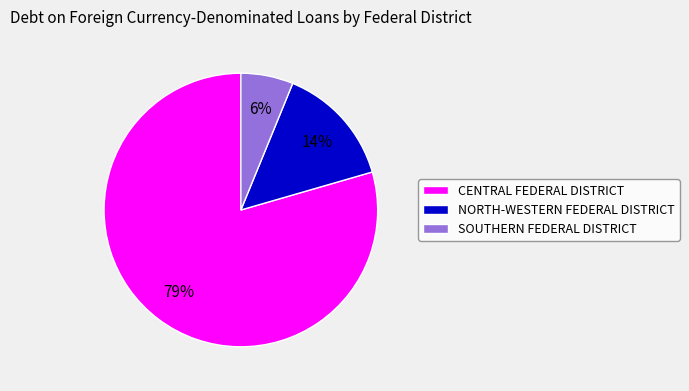

Rank the categories by value from lowest to highest.

SOUTHERN FEDERAL DISTRICT, NORTH-WESTERN FEDERAL DISTRICT, CENTRAL FEDERAL DISTRICT